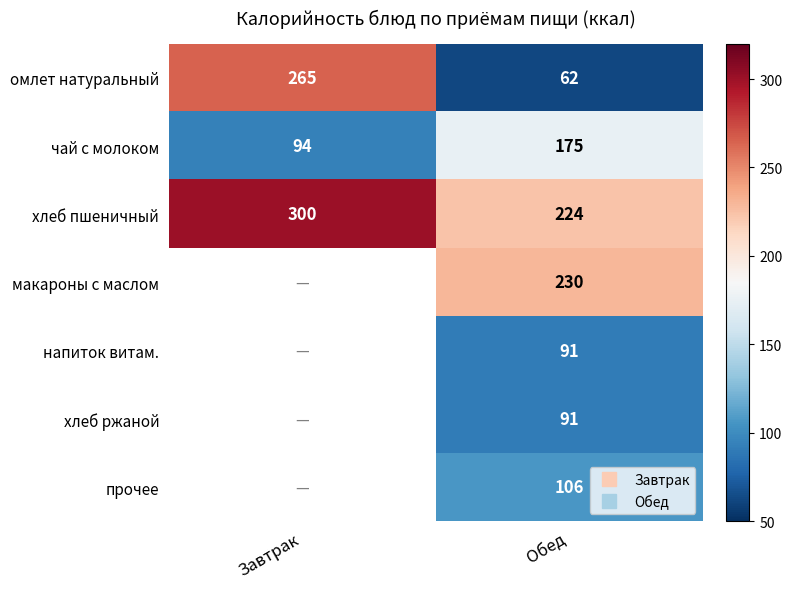

List the labels in order of напиток витам. value, smallest first.

Завтрак, Обед